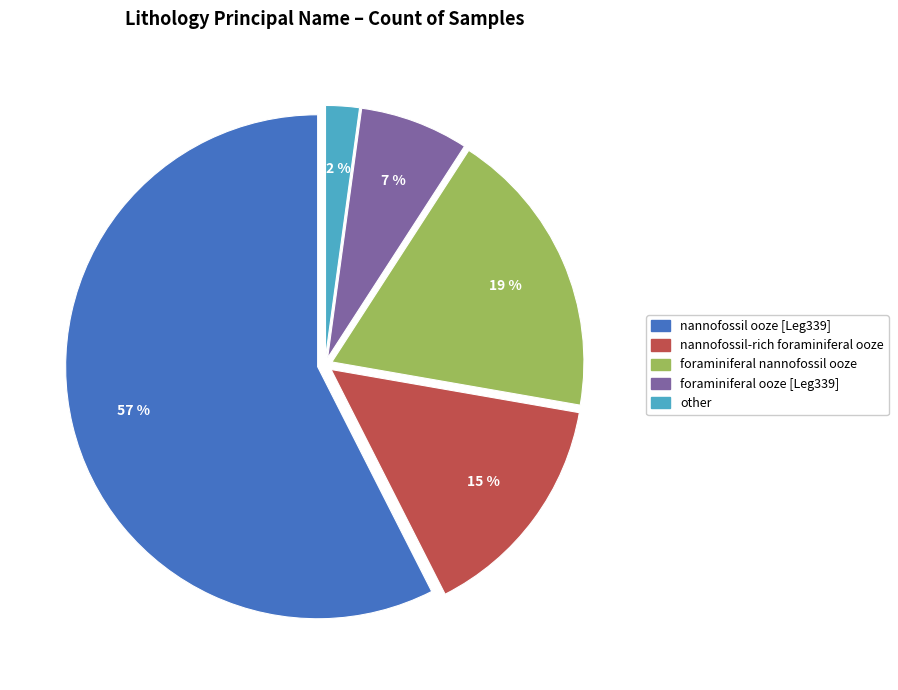

Does any single category account for the majority?

Yes